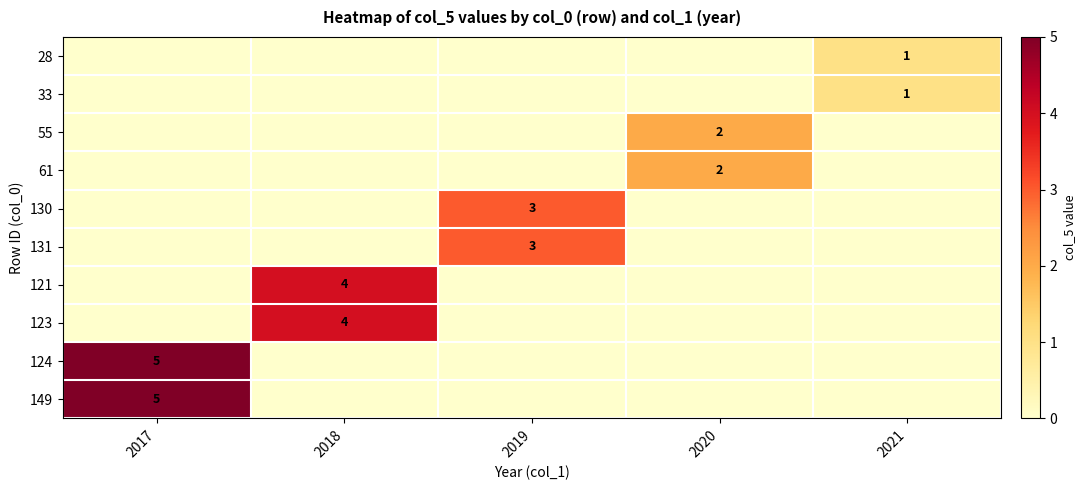

Rank the categories by row_0 value from highest to lowest.

2021, 2017, 2018, 2019, 2020